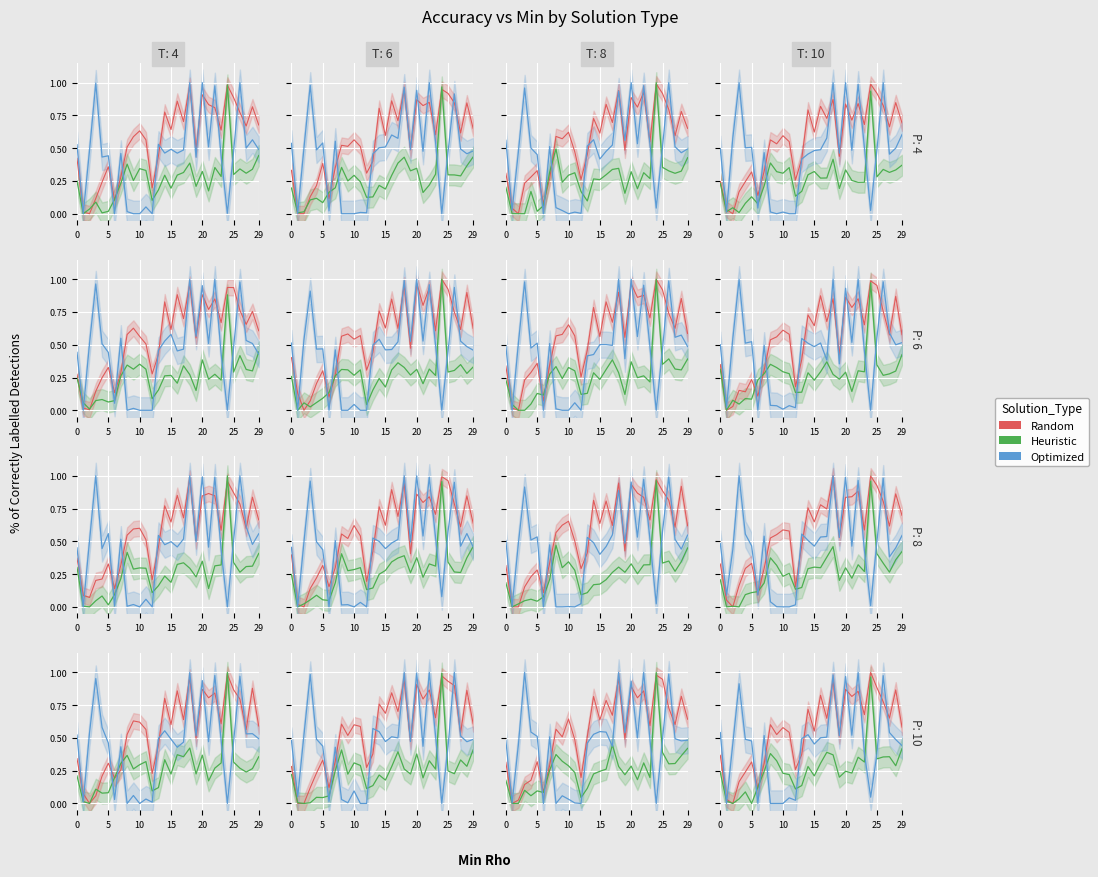

How many interior local valleys does the Optimized series have?

7